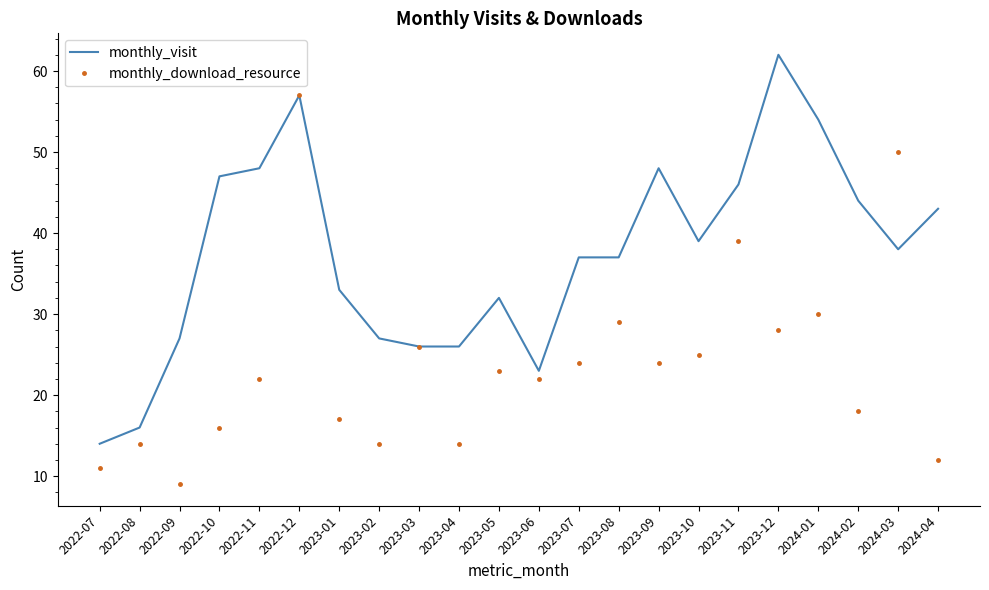

Which series changed the most between 2023-06 and 2023-08?

monthly_visit